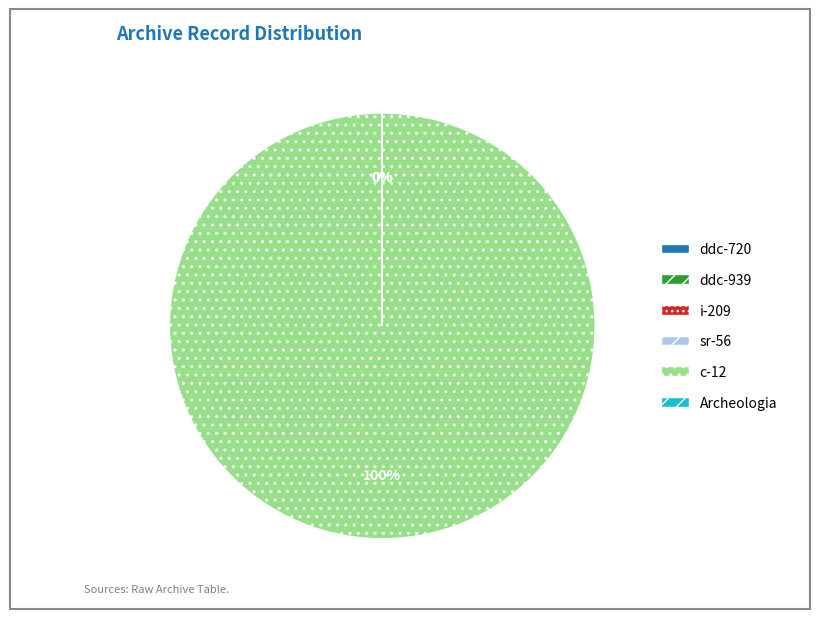

Does any single category account for the majority?

Yes